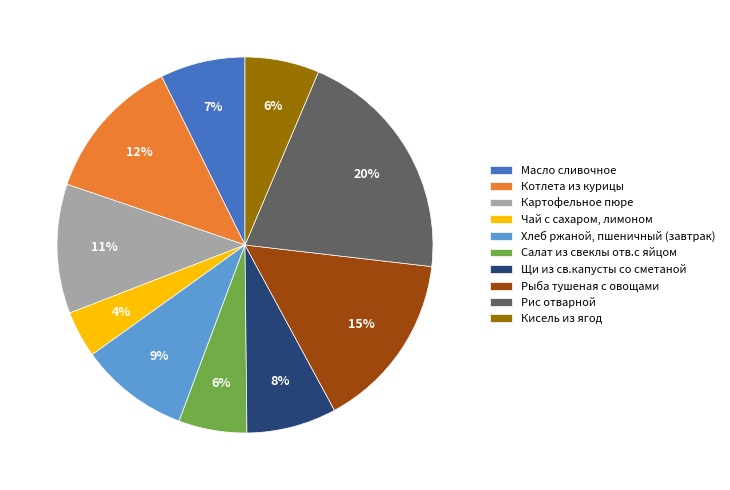

Does Кисель из ягод account for over 50% of the chart?

No